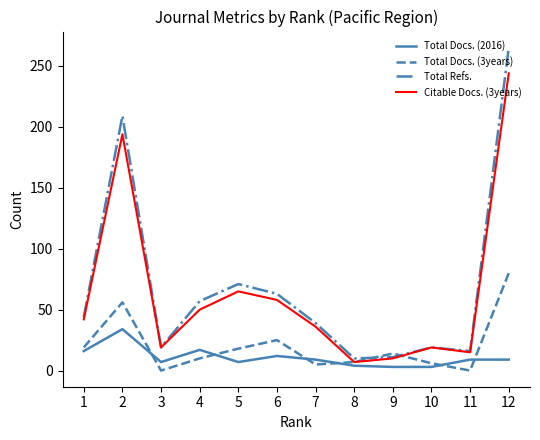

Is it true that Citable Docs. (3years) equals 23 at 6?

False